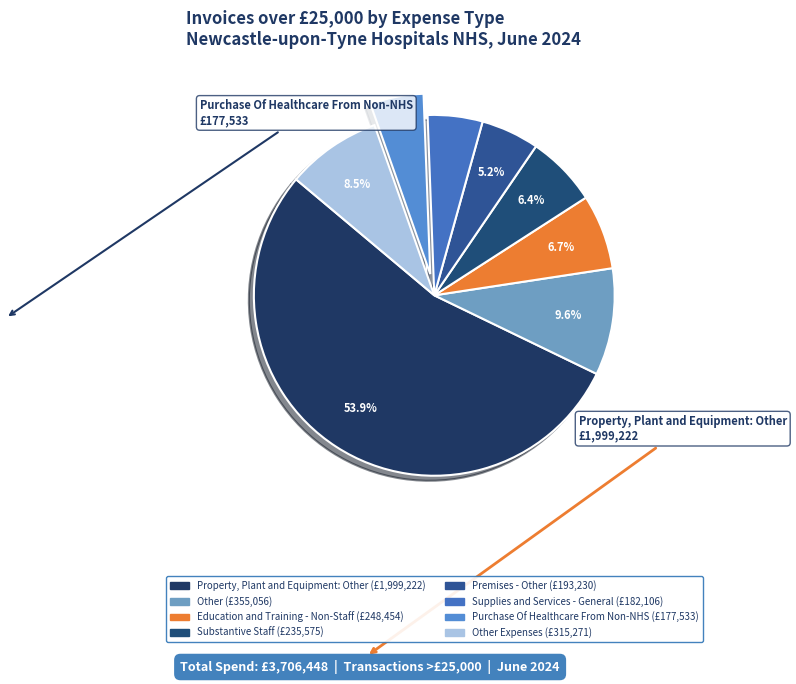

Count the number of slices in the pie.

8